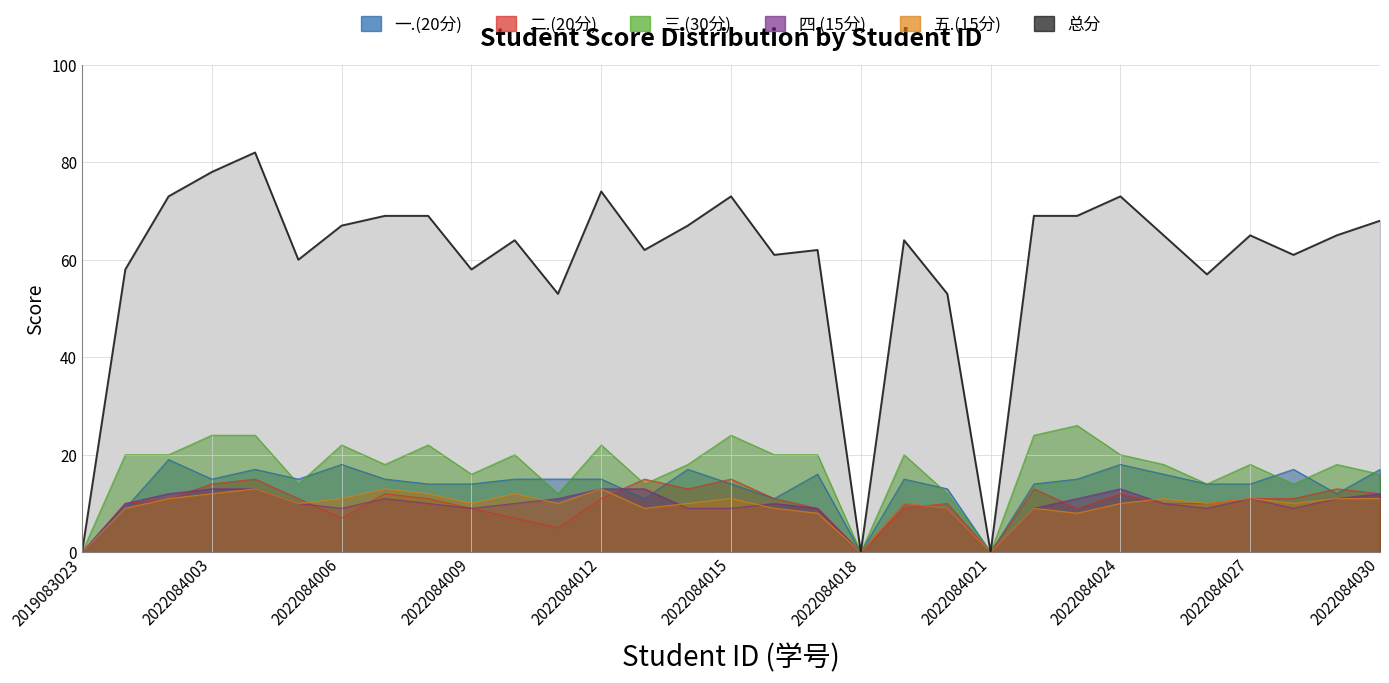

Reading left to right, extract all data points from this chart.

总分: 0	58	73	78	82	60	67	69	69	58	64	53	74	62	67	73	61	62	0	64	53	0	69	69	73	65	57	65	61	65	68
一.(20分): 0	9	19	15	17	15	18	15	14	14	15	15	15	11	17	14	11	16	0	15	13	0	14	15	18	16	14	14	17	12	17
二.(20分): 0	10	11	14	15	11	7	12	11	9	7	5	11	15	13	15	11	9	0	9	10	0	13	9	12	10	10	11	11	13	12
三.(30分): 0	20	20	24	24	14	22	18	22	16	20	12	22	14	18	24	20	20	0	20	12	0	24	26	20	18	14	18	14	18	16
四.(15分): 0	10	12	13	13	10	9	11	10	9	10	11	13	13	9	9	10	9	0	10	9	0	9	11	13	10	9	11	9	11	12
五.(15分): 0	9	11	12	13	10	11	13	12	10	12	10	13	9	10	11	9	8	0	10	9	0	9	8	10	11	10	11	10	11	11